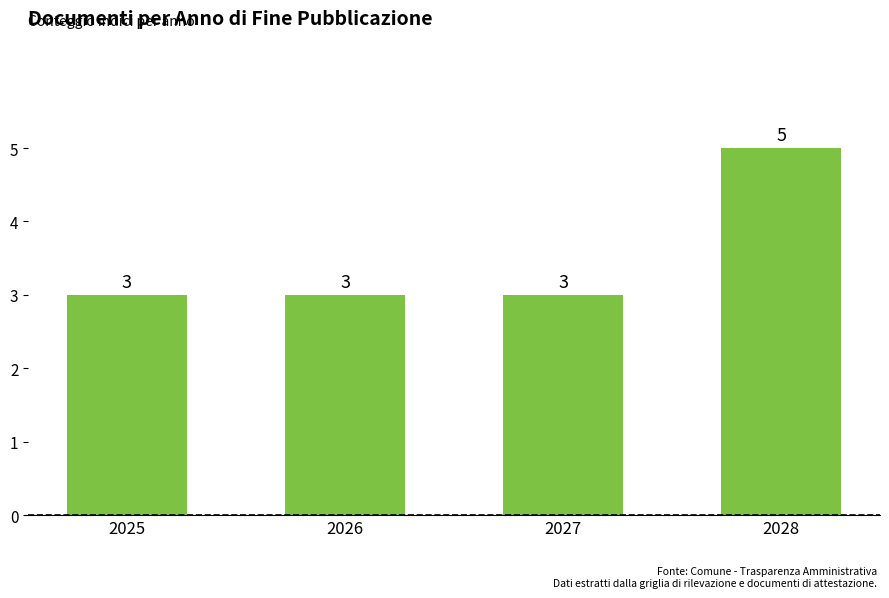

What is the sum of all values?

14